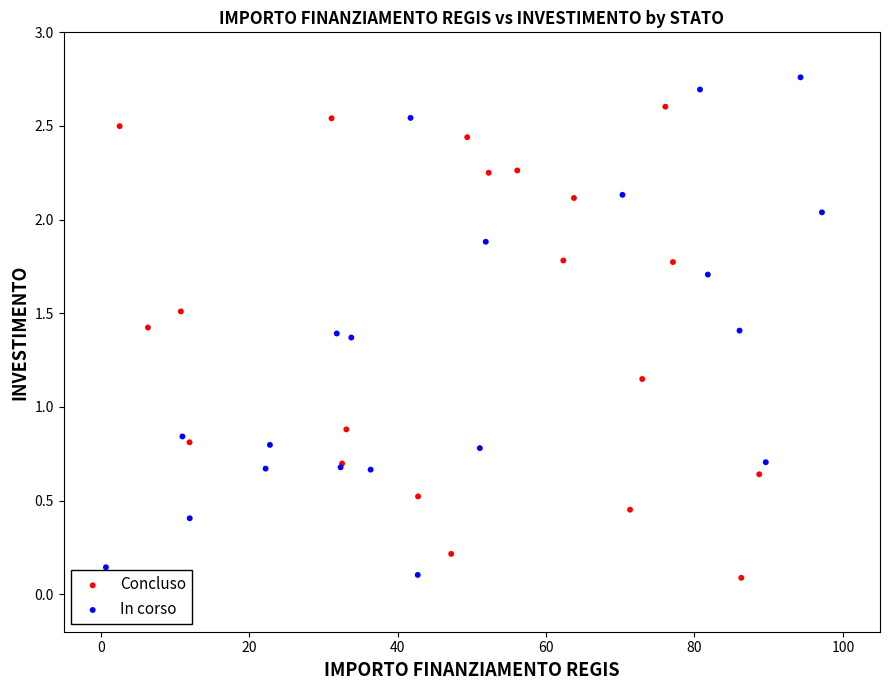

Which series has the widest spread of Y values?

In corso